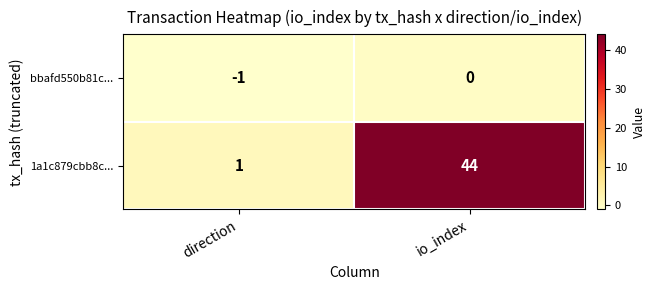

Which series has the widest spread of values?

1a1c879cbb8c...